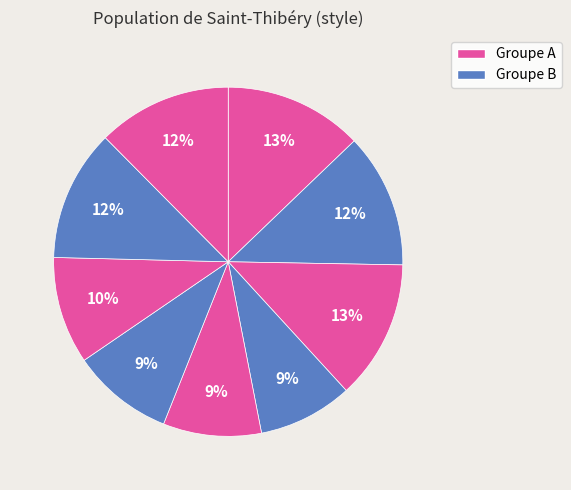

How many slices are in this pie chart?

9